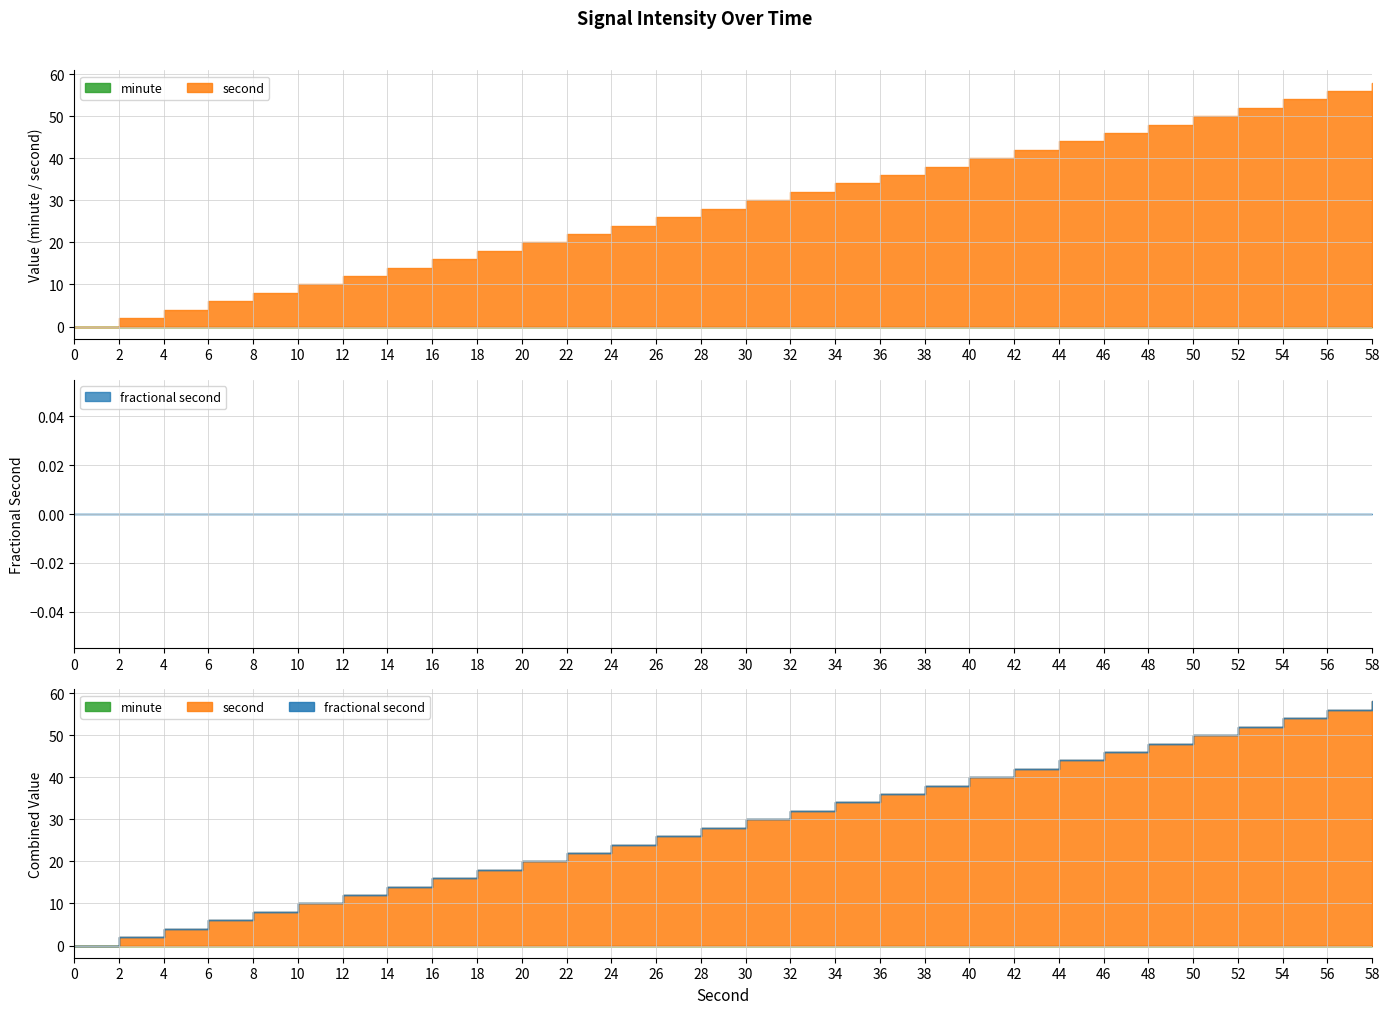

Is the value of second at 14 greater than the value of minute at 10?

Yes